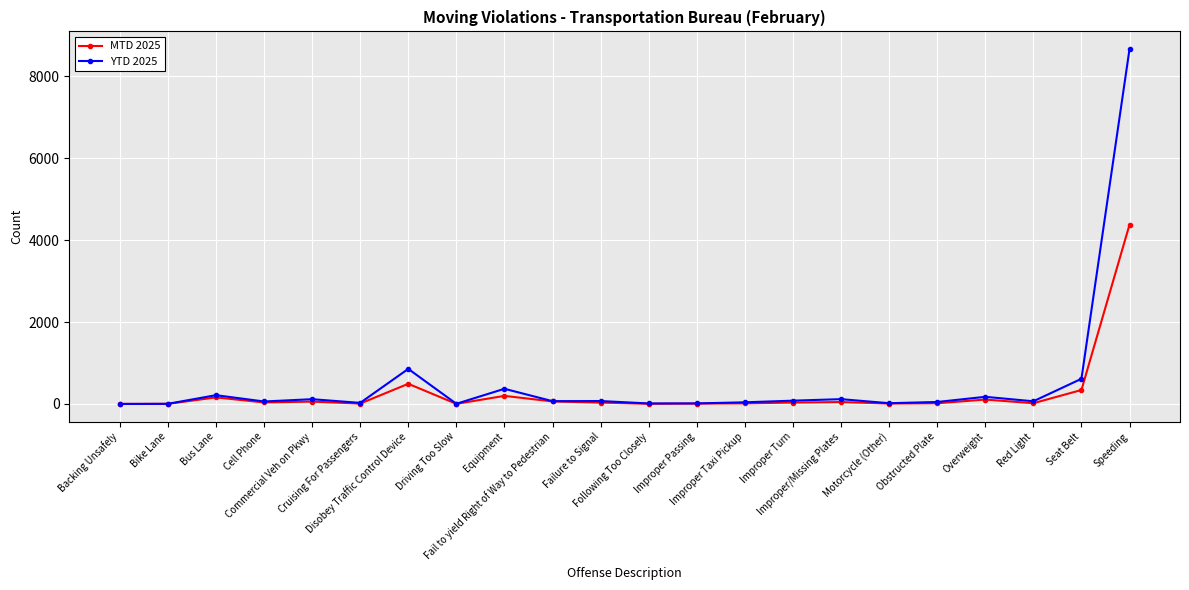

True or false: YTD 2025 has more than 2 interior local peaks.

True